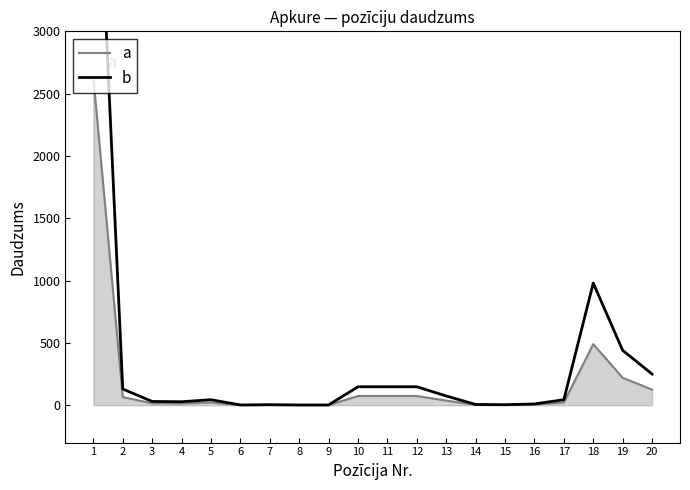

Is it true that the value at 5 is 12?

False